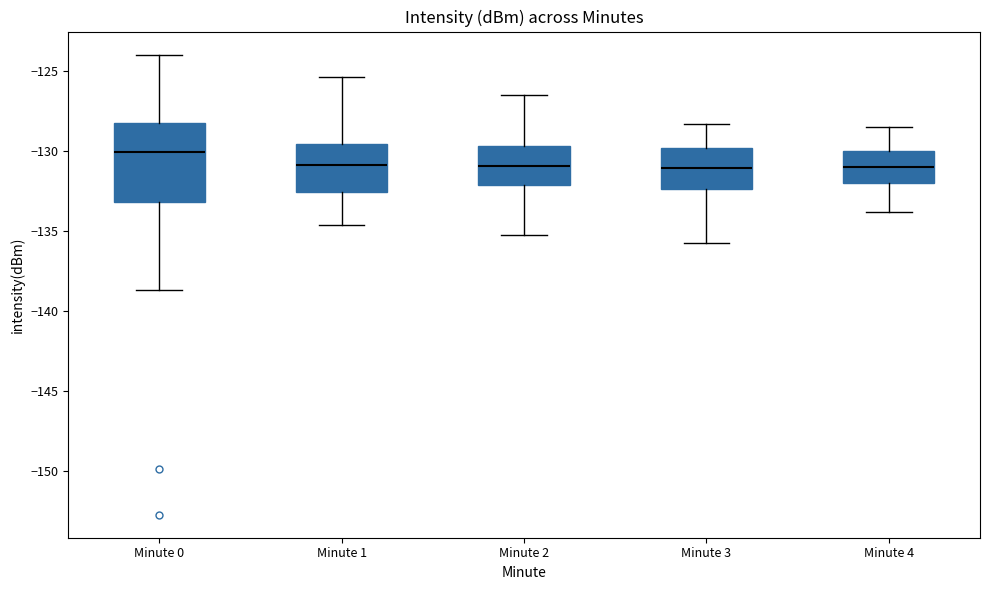

Where does the median line of the box for Minute 3 sit on the y-axis? The values are not printed on the chart, so give them approximately, as read against the axis.

-131.0